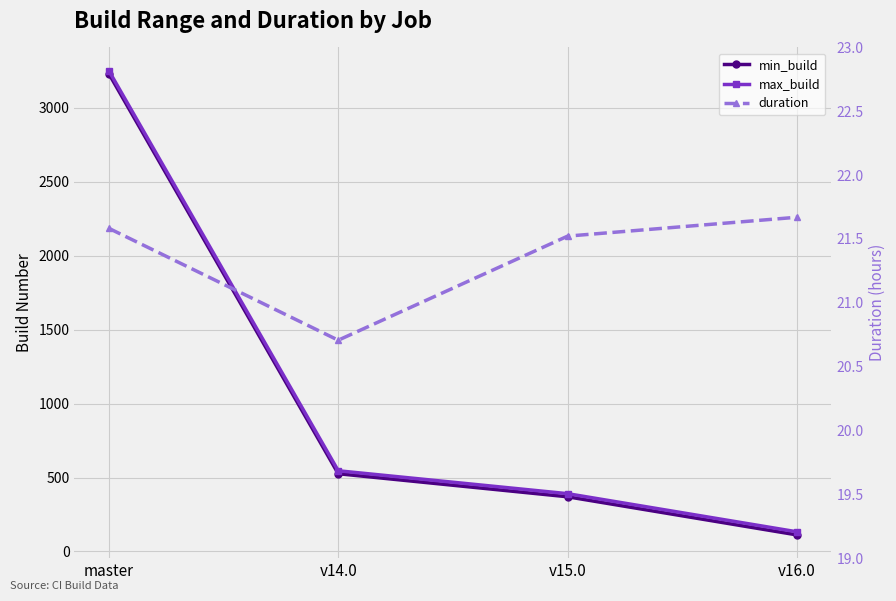

What position from the right is v15.0?

2